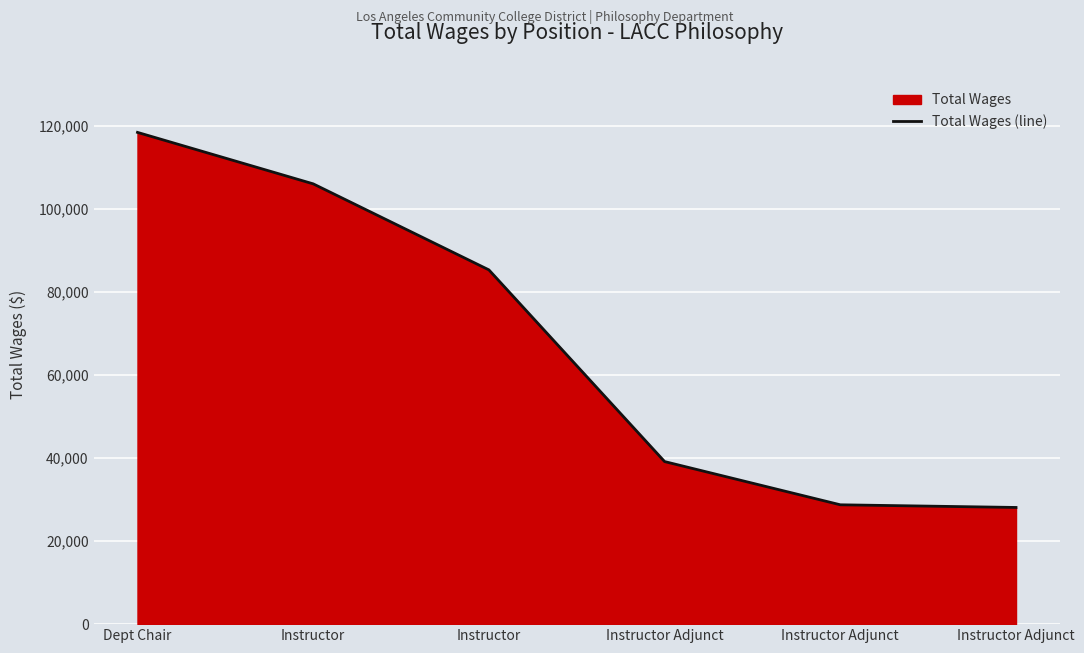

How many lines are shown in the chart?

1